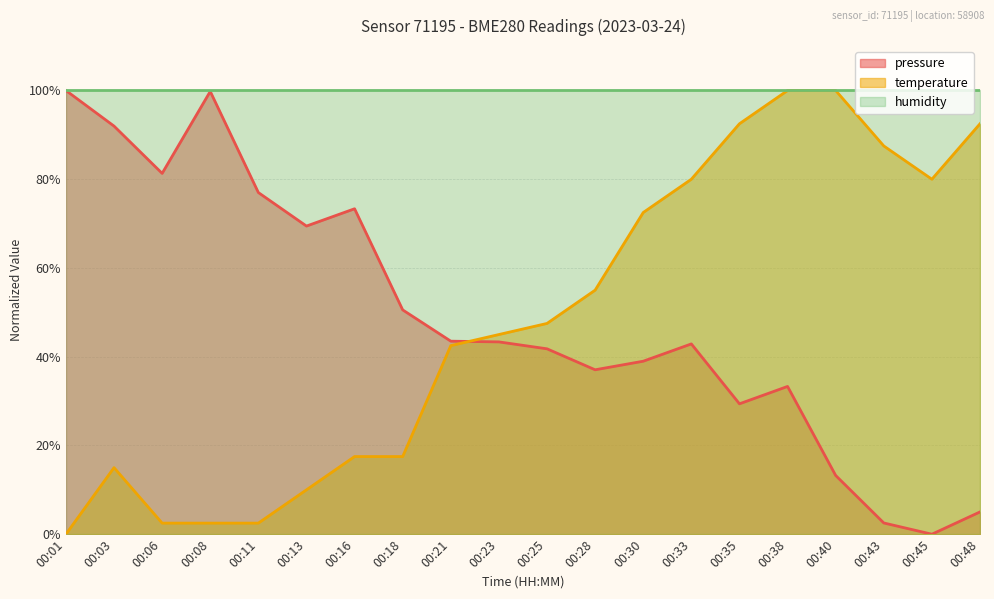

What is the difference between the second highest and second lowest values in the pressure series?

97.3